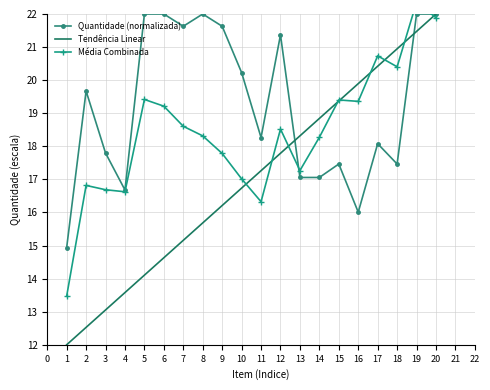

True or false: Tendência Linear has a value of 24.6 at 7.

False